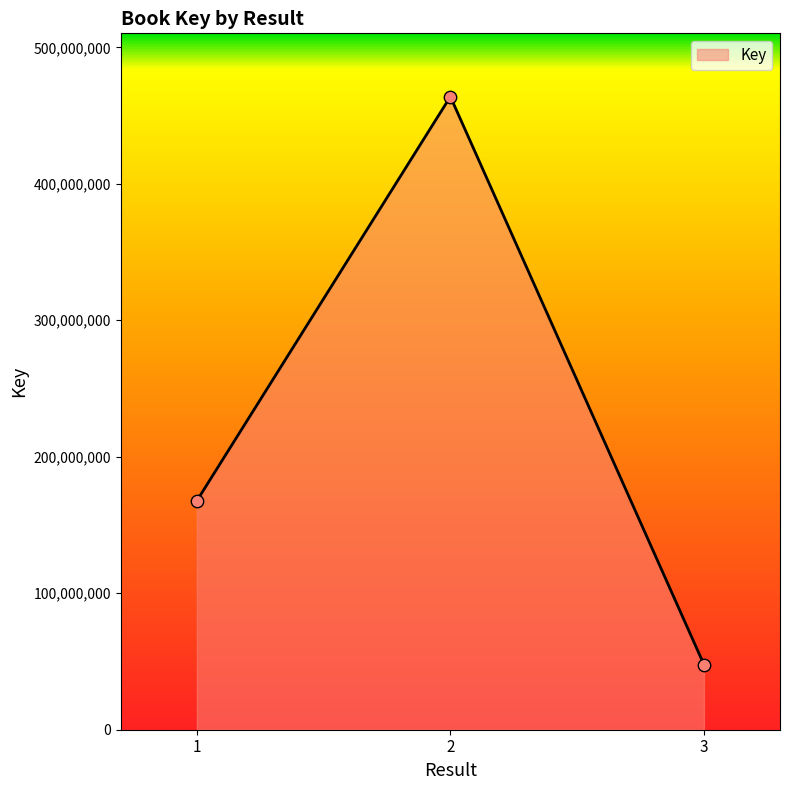

What is the change in value from 2 to 3?

-416095475